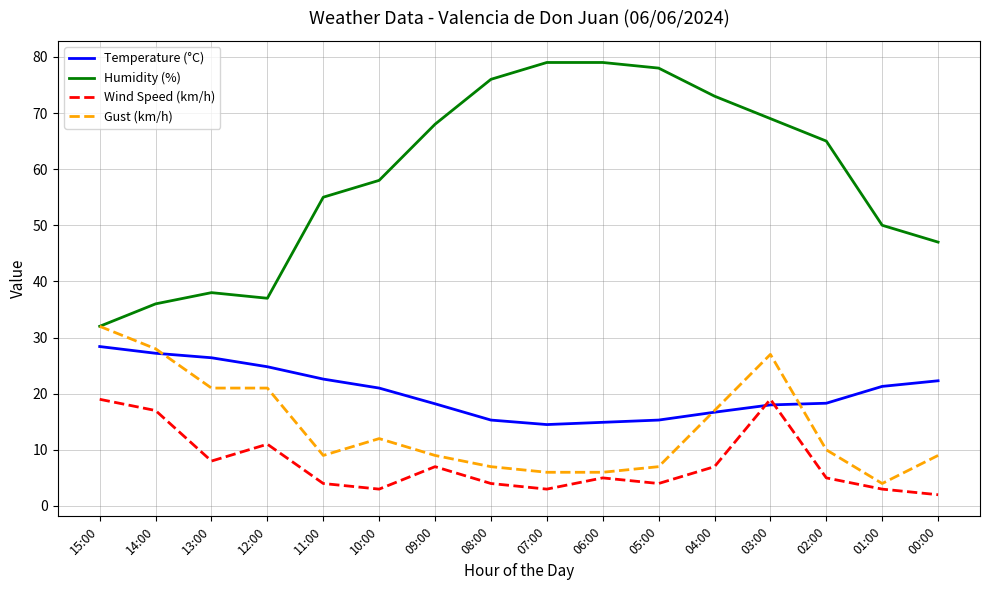

True or false: Temperature (°C) and Humidity (%) intersect in this chart.

False